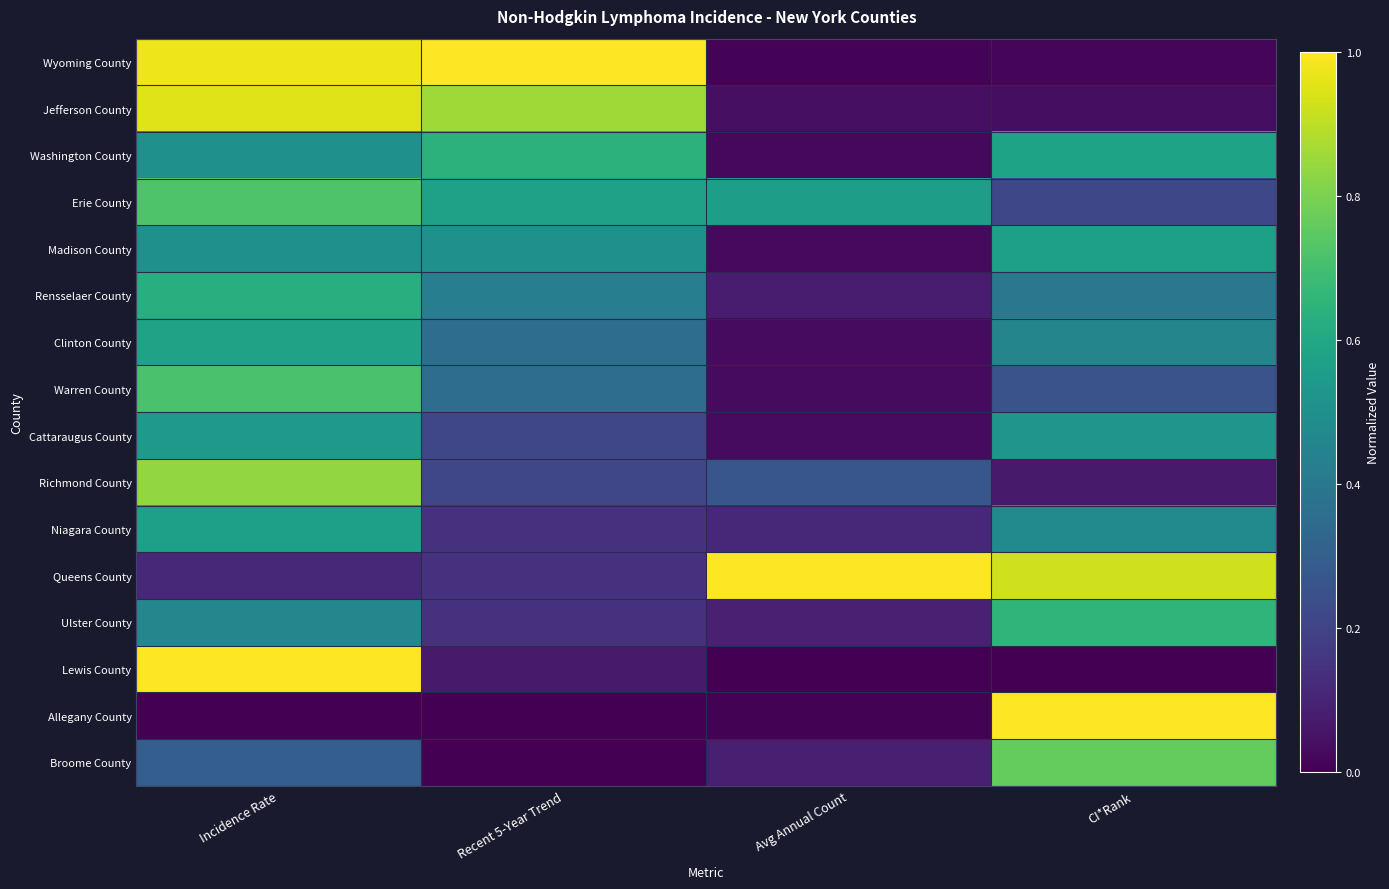

Which category has the highest value across all series?

Recent 5-Year Trend